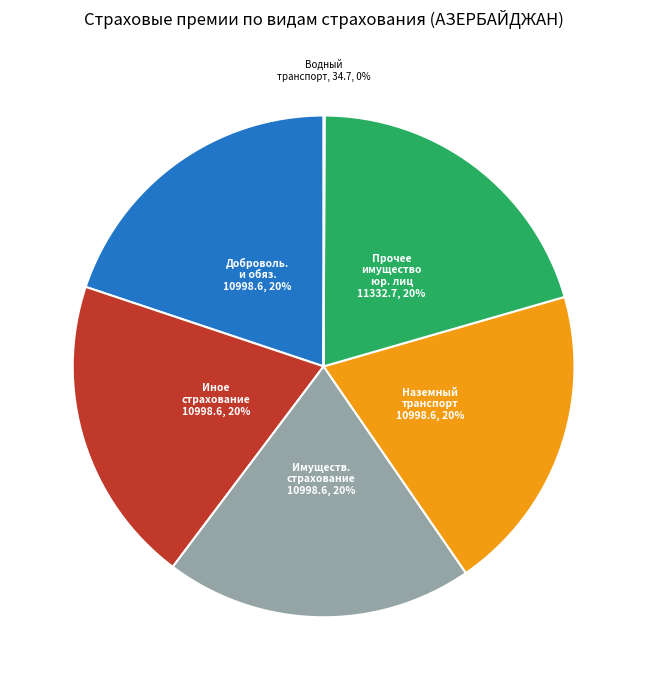

Is there any slice that represents more than half of the pie?

No